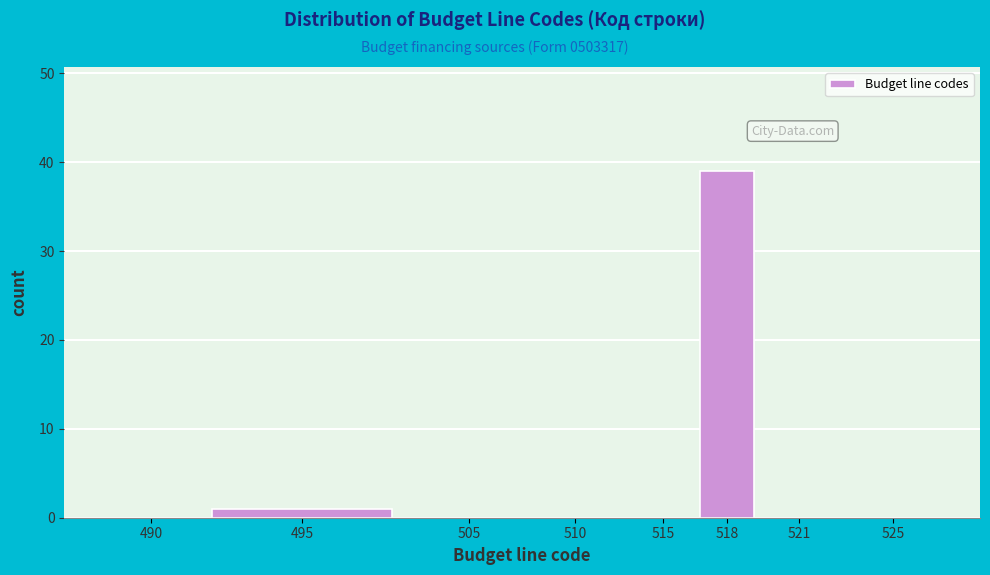

Reading right to left, list all the values displayed in this chart.

525=0	521=0	518=39	515=0	510=0	505=0	495=1	490=0